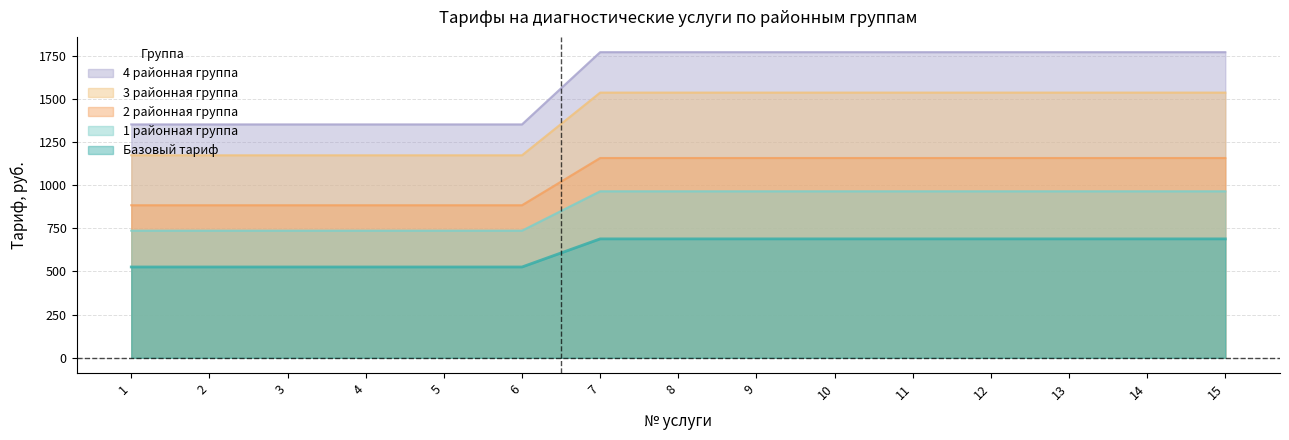

True or false: Базовый тариф and 1 районная группа intersect in this chart.

False